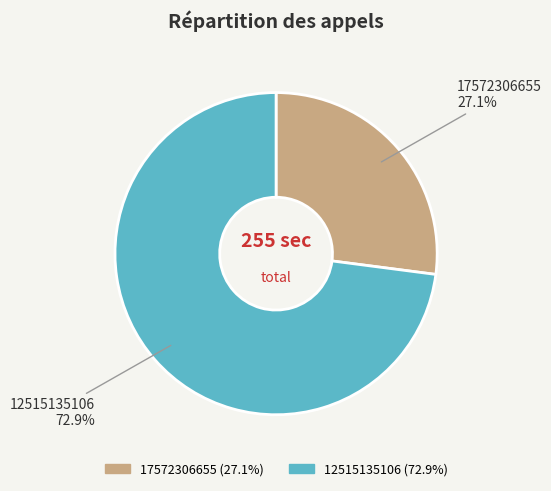

Between 17572306655 and 12515135106, which is larger?

12515135106